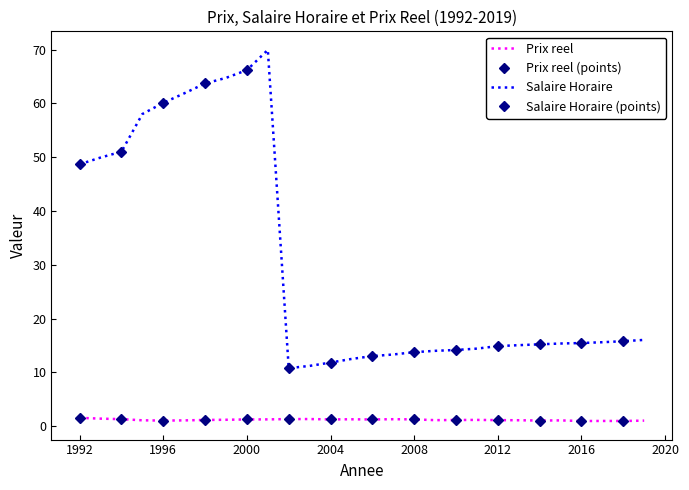

The value of Prix reel at 2010 is 1.6. True or false?

False